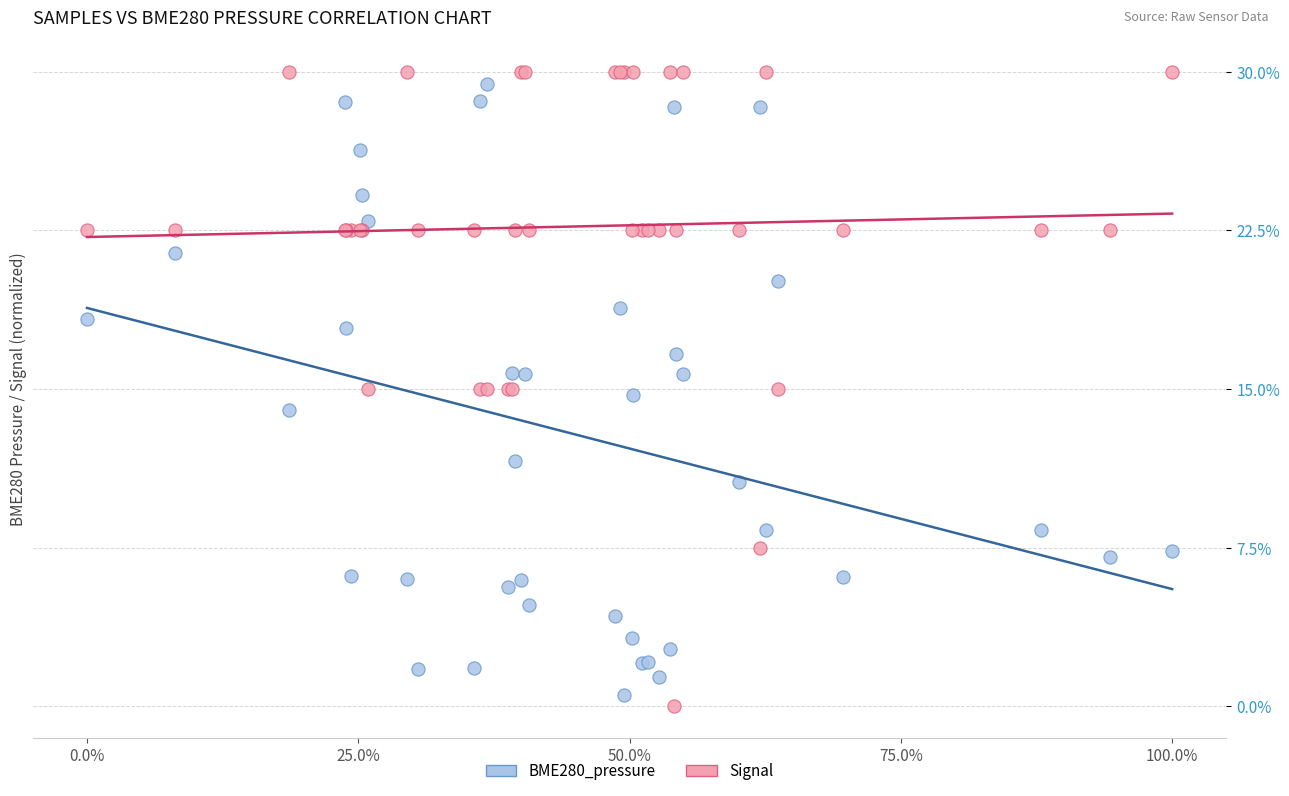

Which series reaches the maximum Y coordinate?

Signal